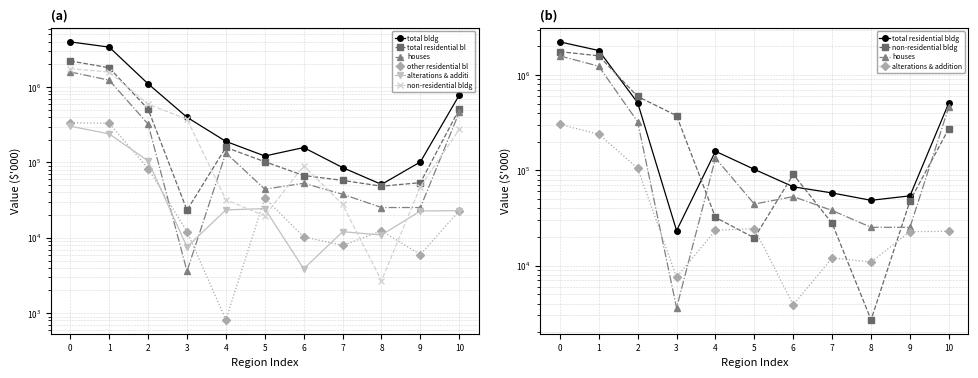

Is it true that Value of total building equals 786283.7 at 10?

True